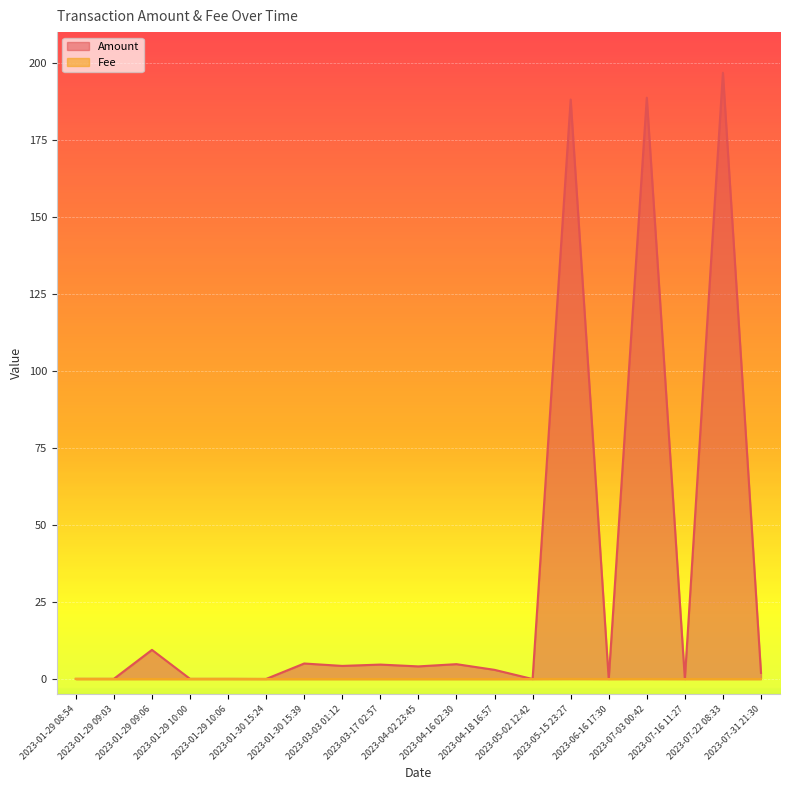

How many data points does each series have?

19